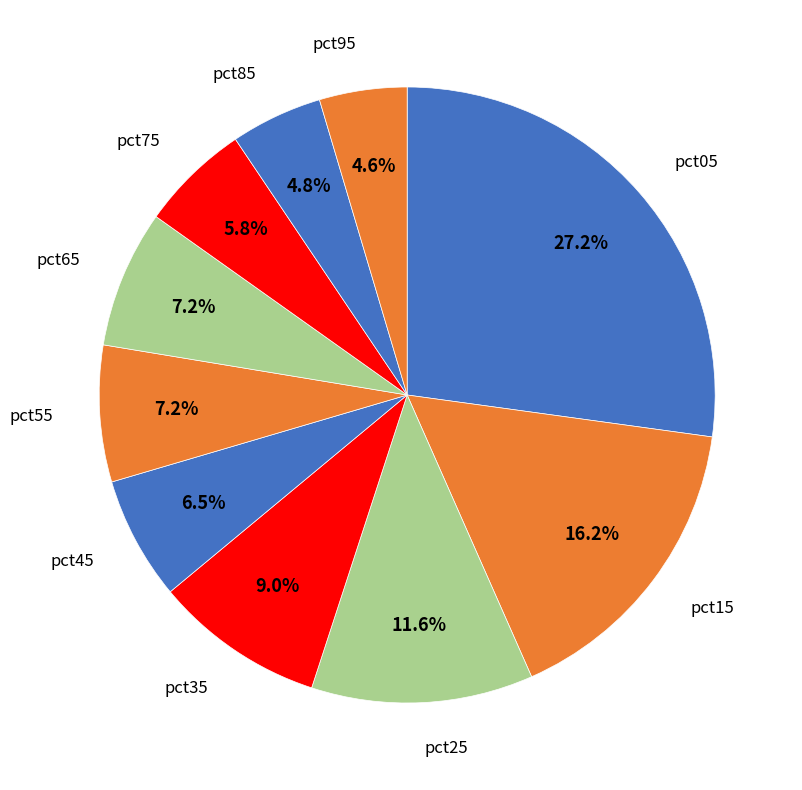

How many slices are in this pie chart?

10